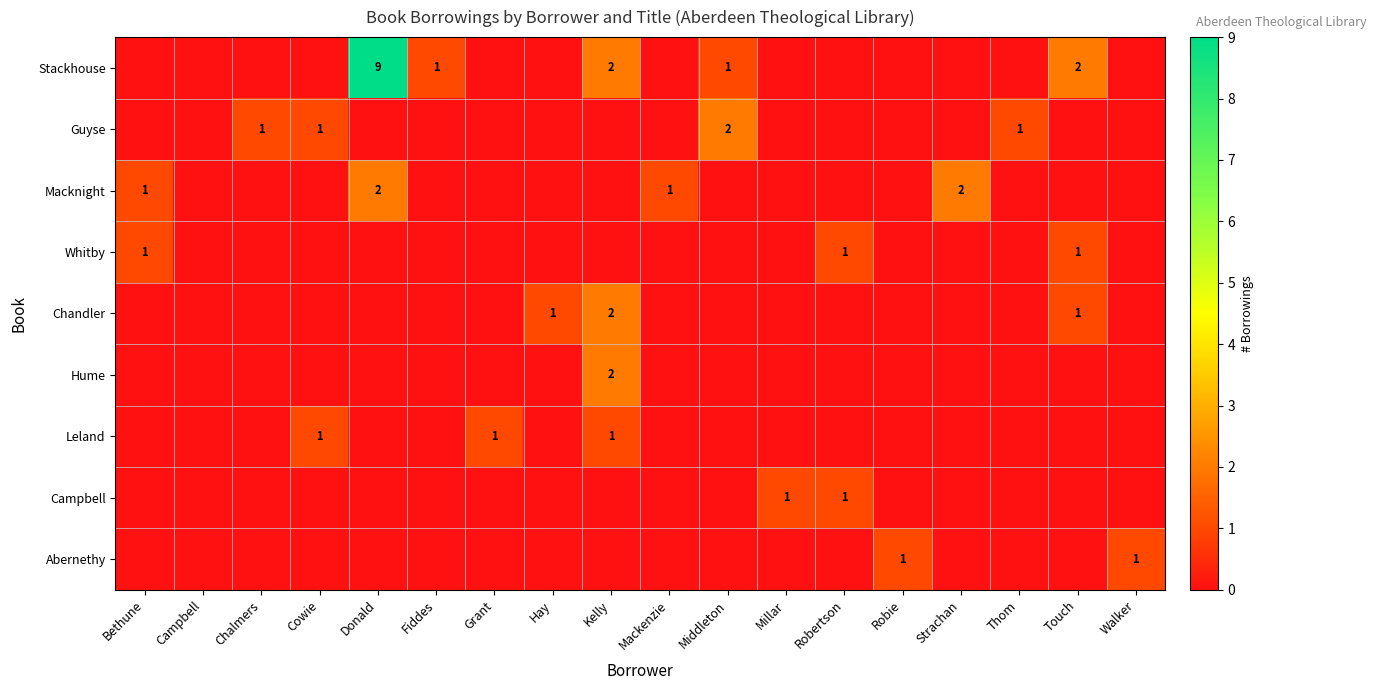

True or false: Chandler has a value of 3 at Kelly.

False